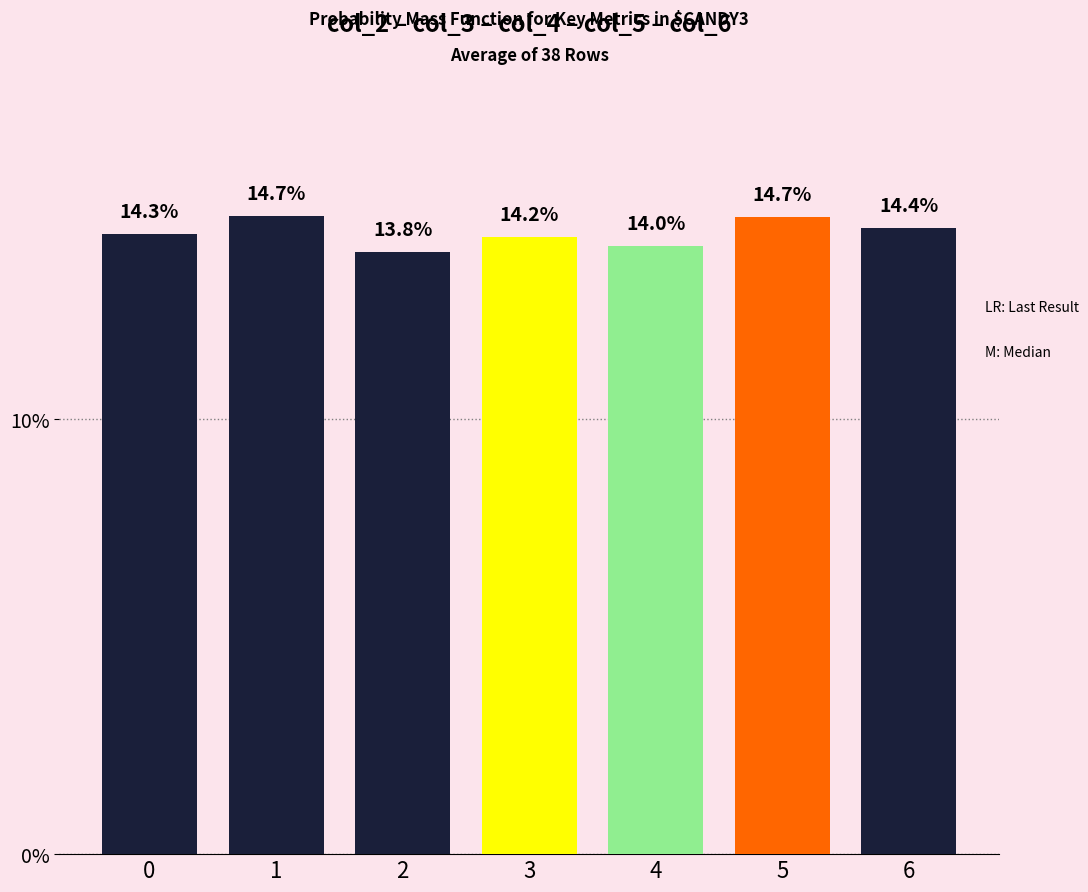

Where is the data nearest to the value 14?

4